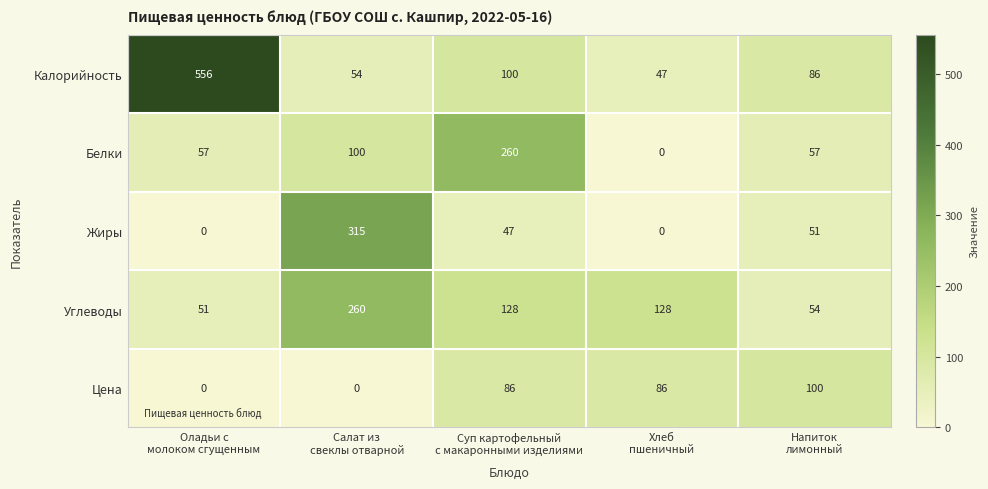

Which series has the widest spread of values?

Калорийность